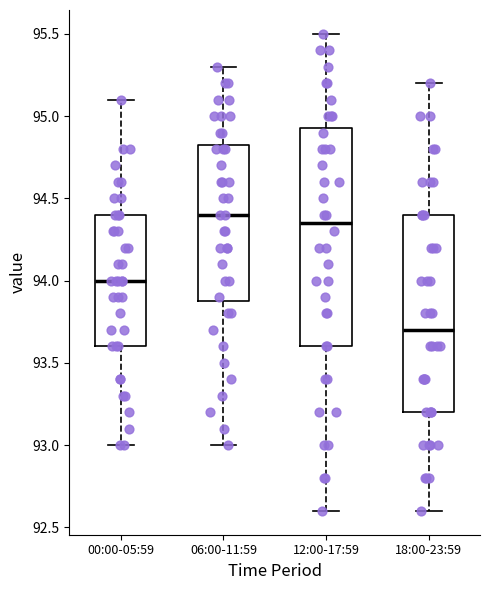

Reading left to right, transcribe this box plot: for each box, give where its median line is, the range the box spans, and where its two whiskers end, as read against the y-axis. The values are not printed on the chart, so give them approximately, as read against the axis.

00:00-05:59: median 94.00, box 93.60 to 94.40, whiskers 93.00 to 95.10
06:00-11:59: median 94.40, box 93.90 to 94.85, whiskers 93.00 to 95.30
12:00-17:59: median 94.35, box 93.60 to 94.95, whiskers 92.60 to 95.50
18:00-23:59: median 93.70, box 93.20 to 94.40, whiskers 92.60 to 95.20